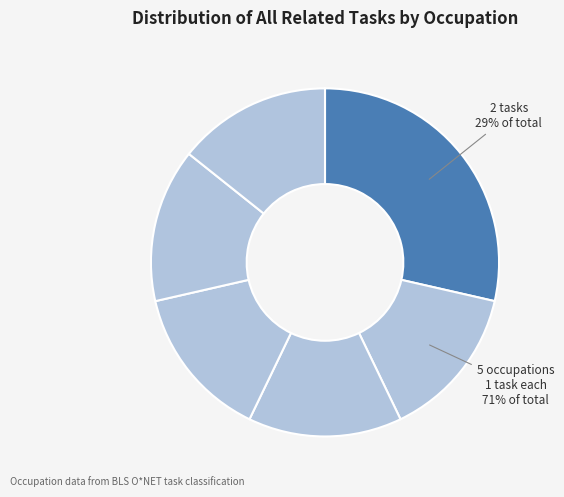

Count the number of slices in the pie.

6